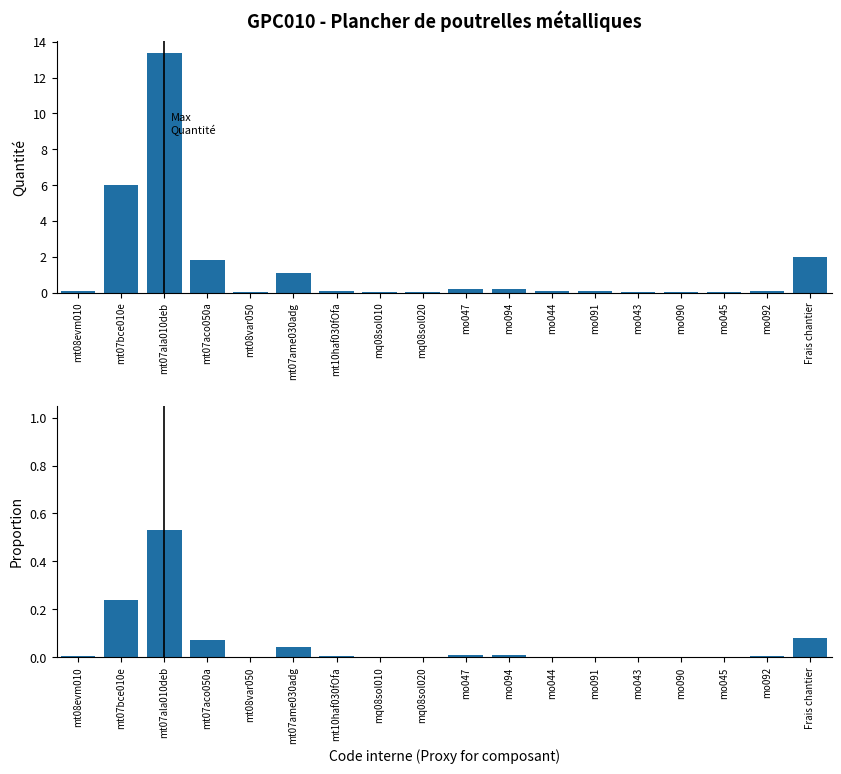

What is the label of the 9th bar from the right?

mo047